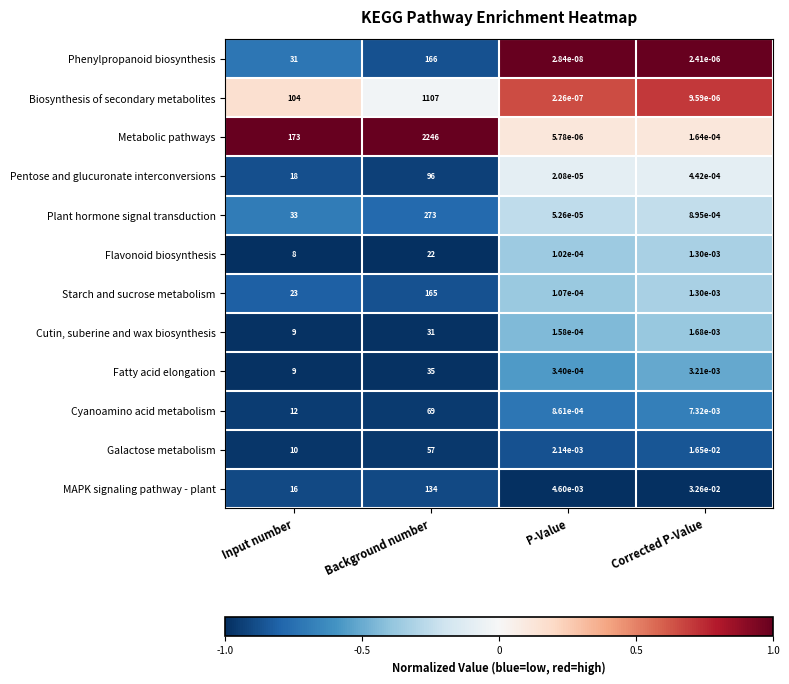

Which series has the largest range (max minus min)?

Metabolic pathways